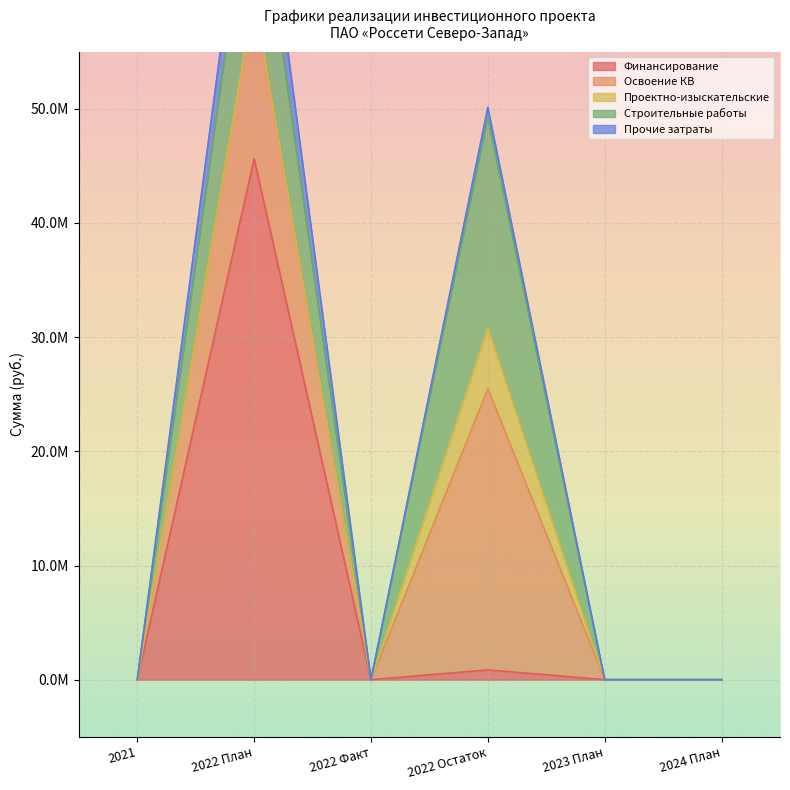

What is the lowest value of the Проектно-изыскательские series?

-3278635